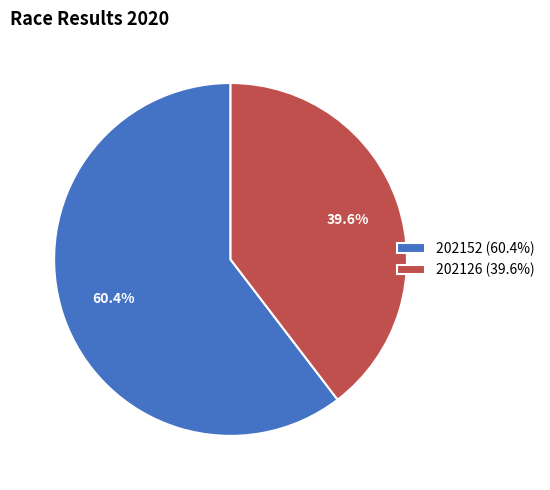

Between 202152 and 202126, which is larger?

202152